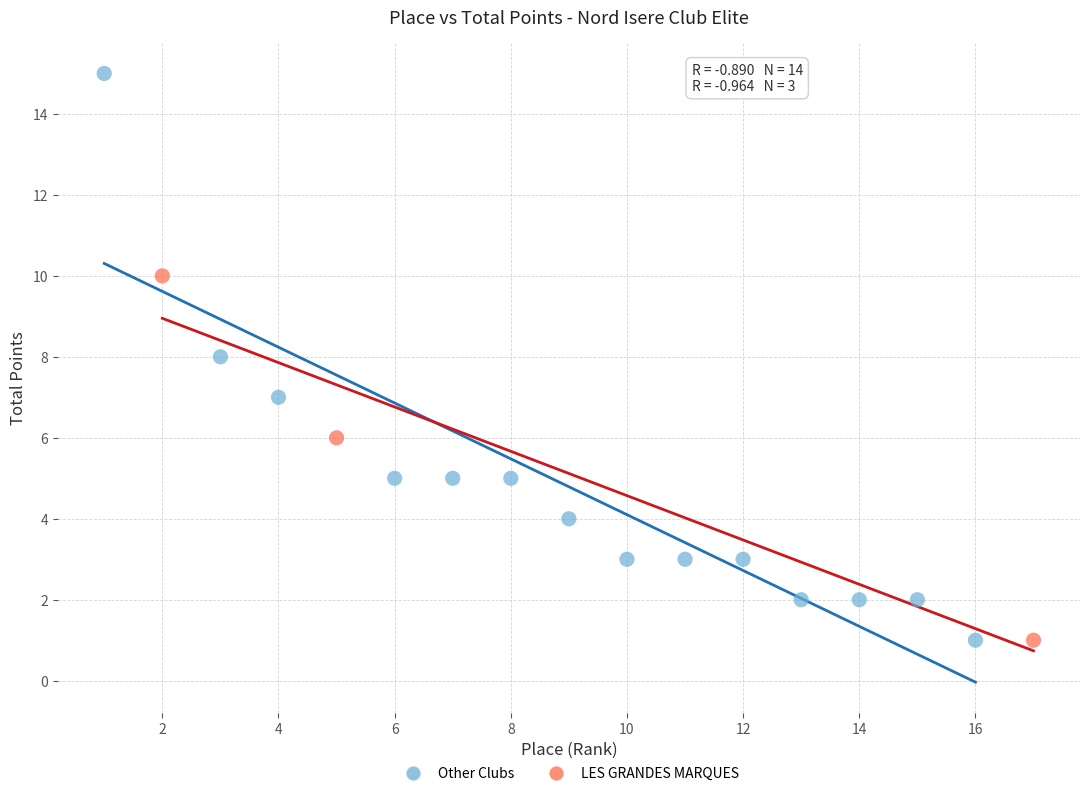

Which series has the widest spread of Y values?

Other Clubs